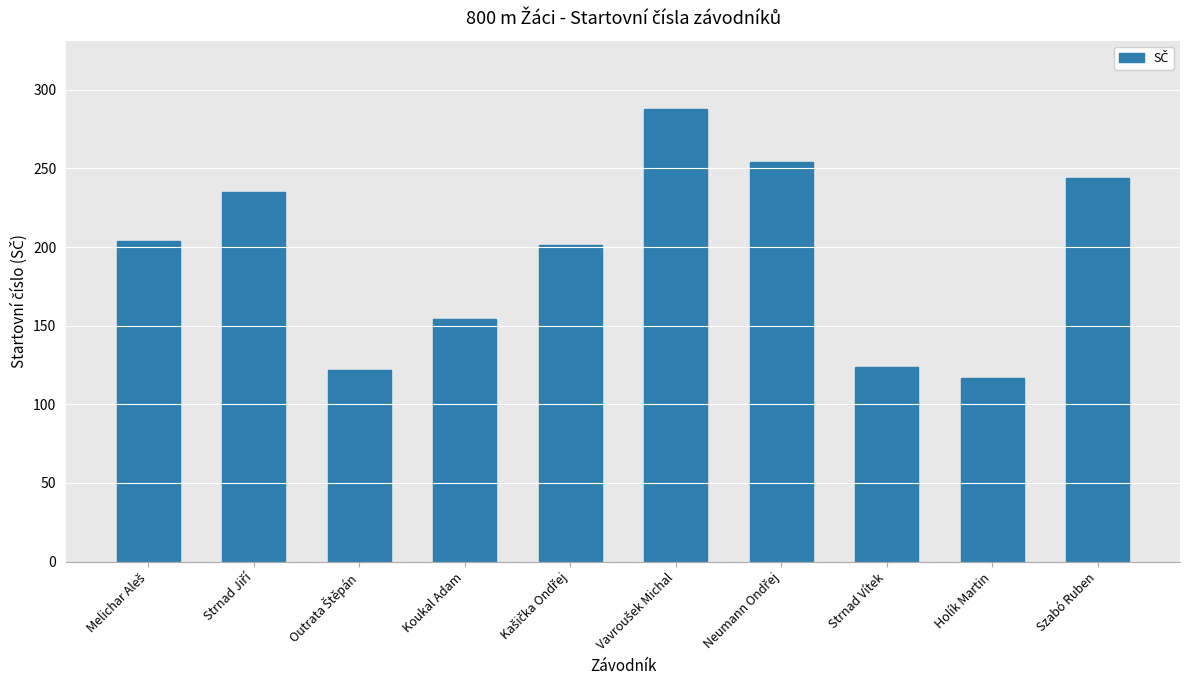

What is the maximum value shown in the chart?

288